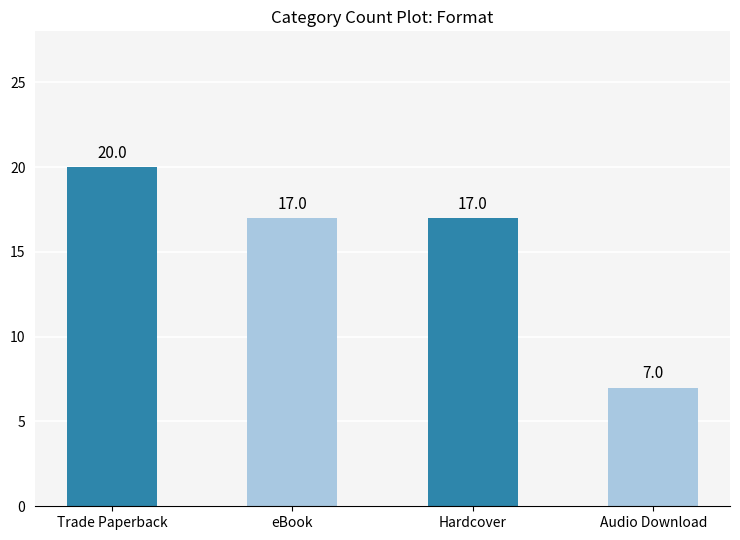

Reading left to right, list all the values displayed in this chart.

Trade Paperback=20	eBook=17	Hardcover=17	Audio Download=7